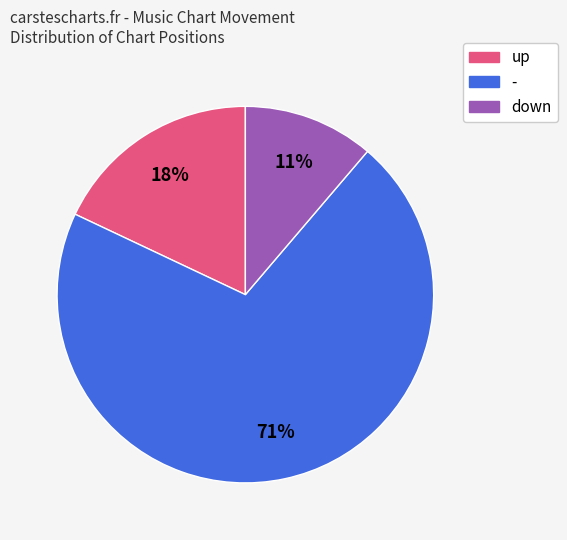

Which has a higher value, up or down?

up